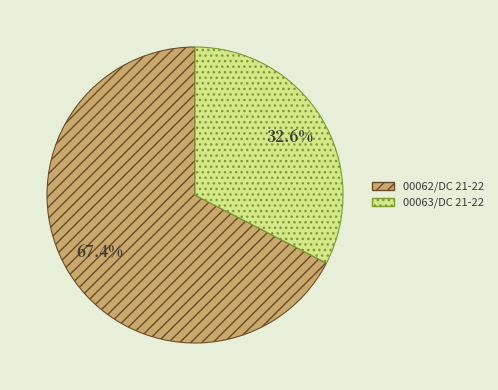

What is the total percentage of 00063/DC 21-22 and 00062/DC 21-22?

100.0%